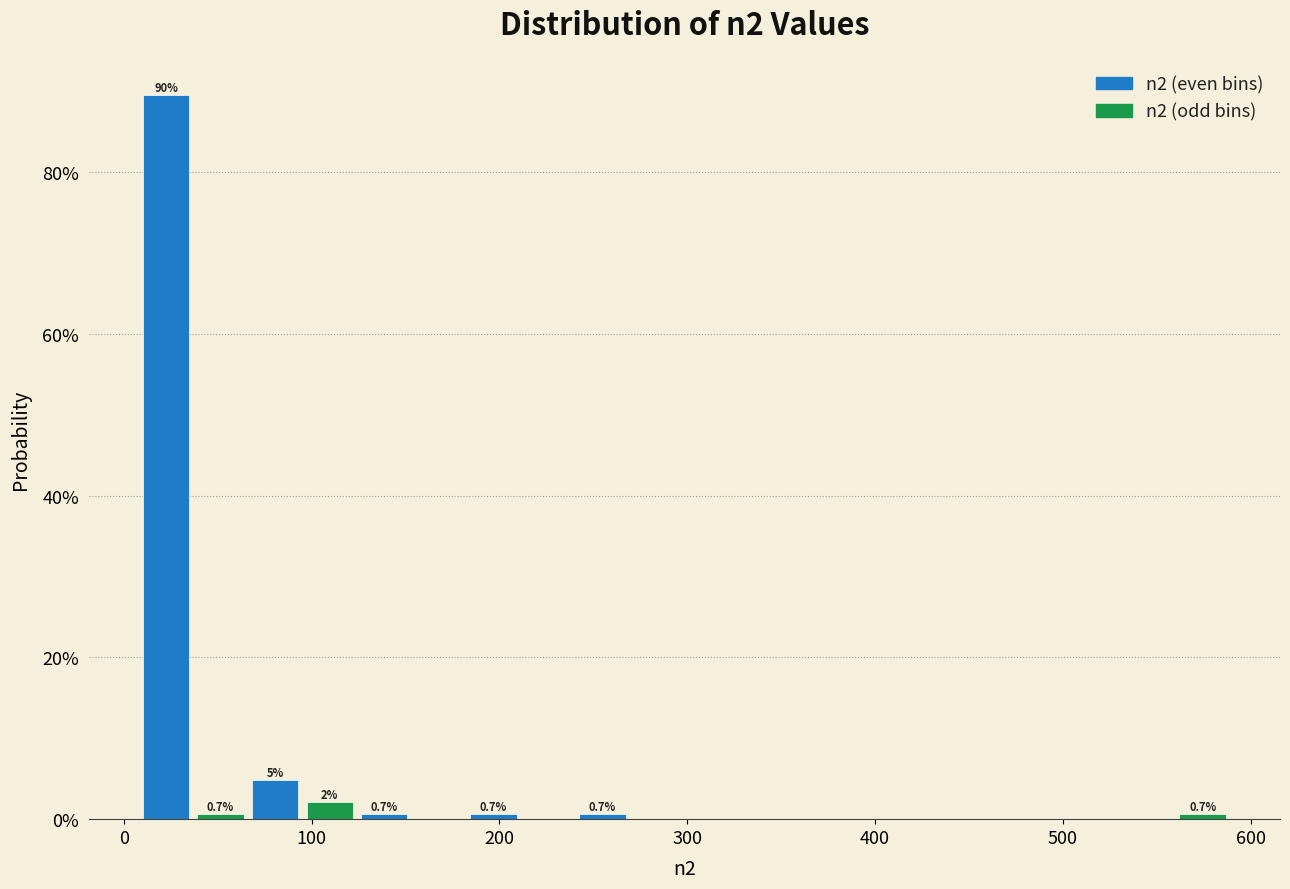

Read against the x-axis, roughly where is the centre of the tallest bar?

20